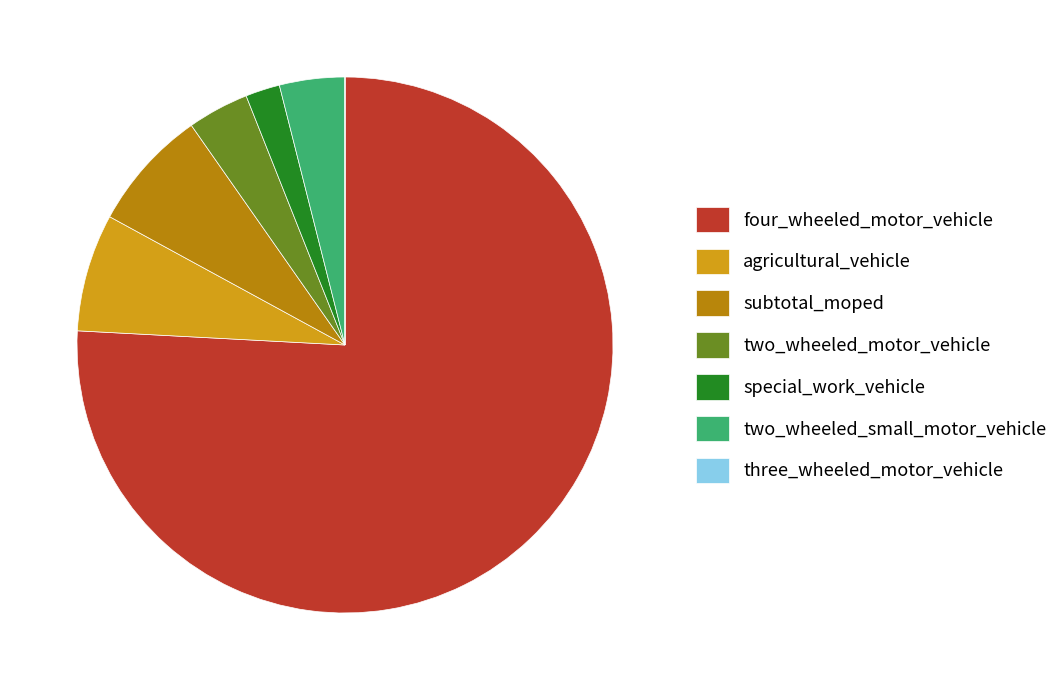

Is the sum of agricultural_vehicle and subtotal_moped greater than half?

No